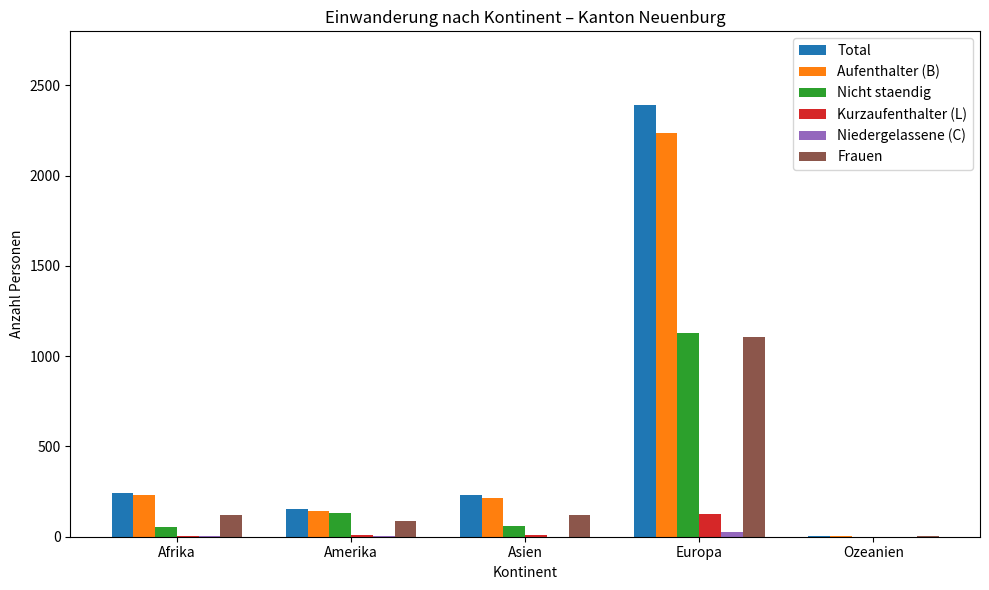

The value of Nicht staendig at Amerika is 129. True or false?

True